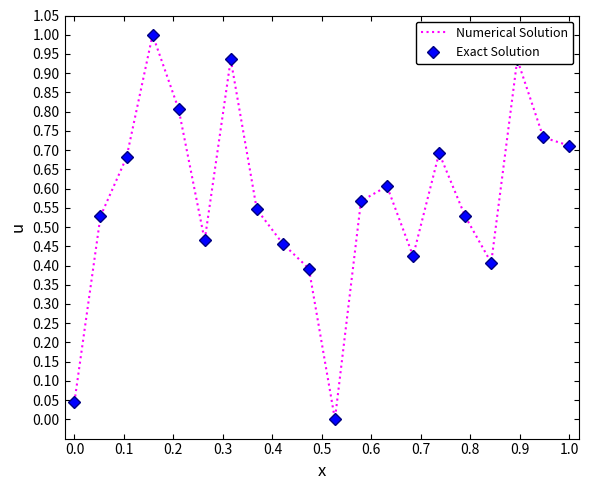

List the series in order of their peak value, highest first.

Numerical Solution, Exact Solution